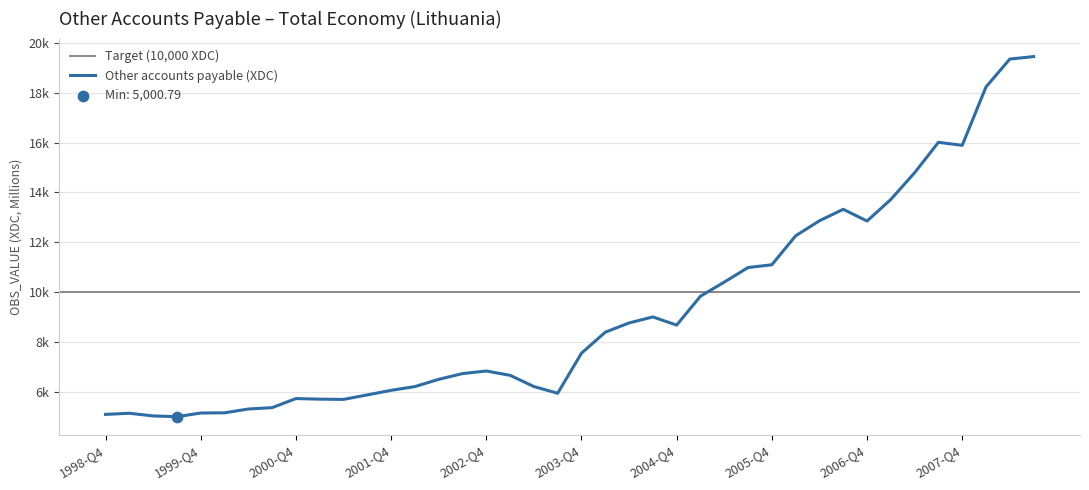

Between 2001-Q1 and 1999-Q1, which is larger?

2001-Q1